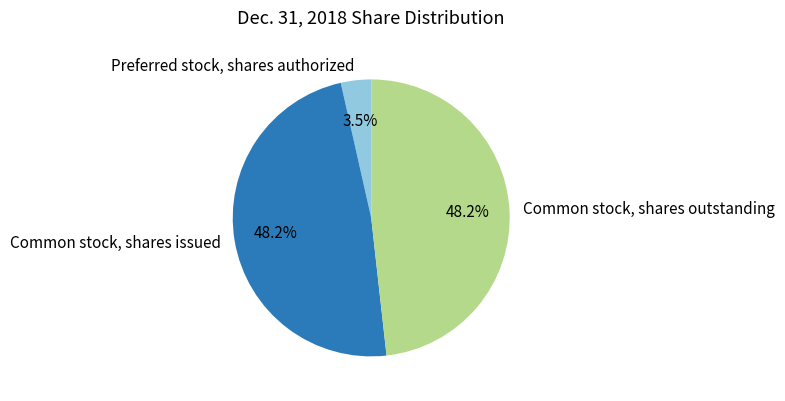

Count the number of slices in the pie.

3